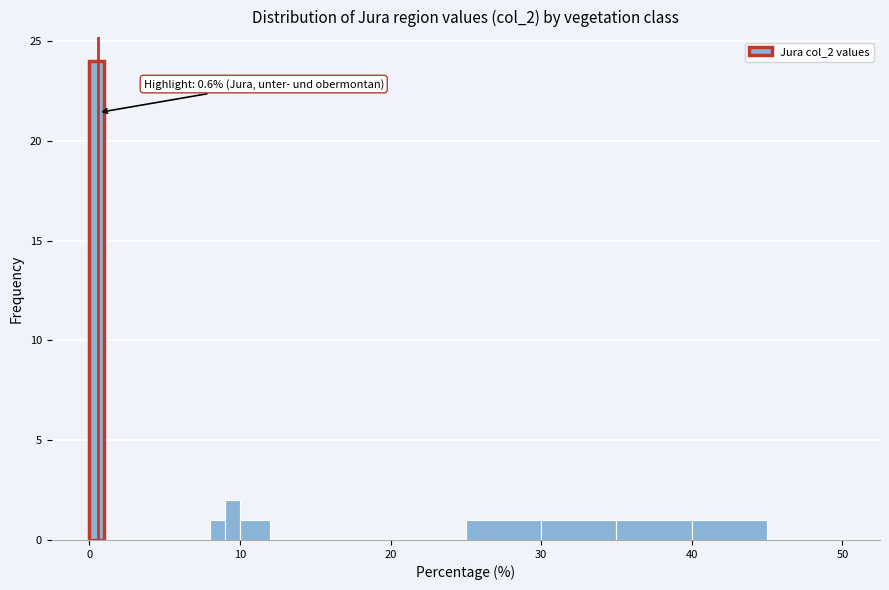

Around what value on the x-axis is the tallest bar? Give the approximate position of its centre, as read against the axis.

1